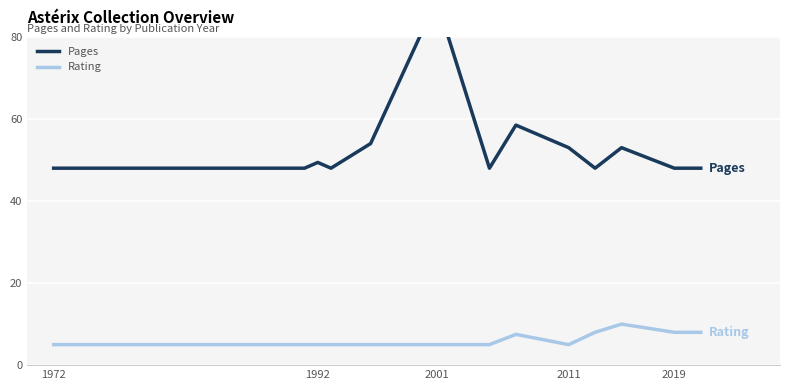

True or false: Pages and Rating intersect in this chart.

False